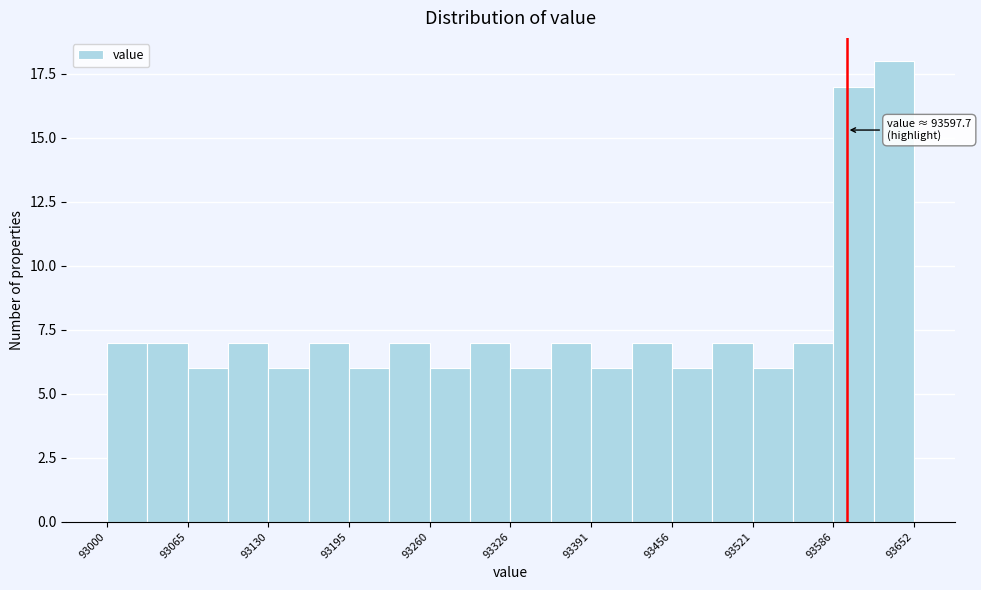

Read against the x-axis, roughly where is the centre of the tallest bar?

93640